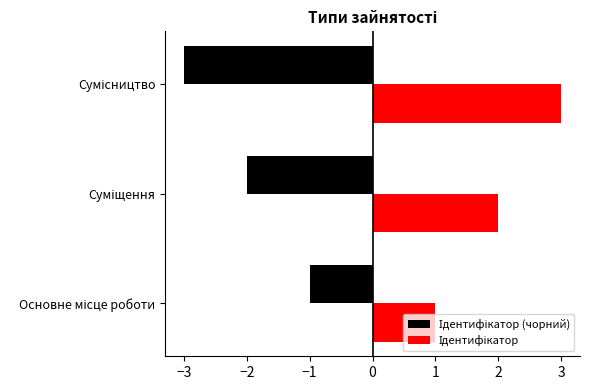

What is the minimum value shown in the chart?

-3